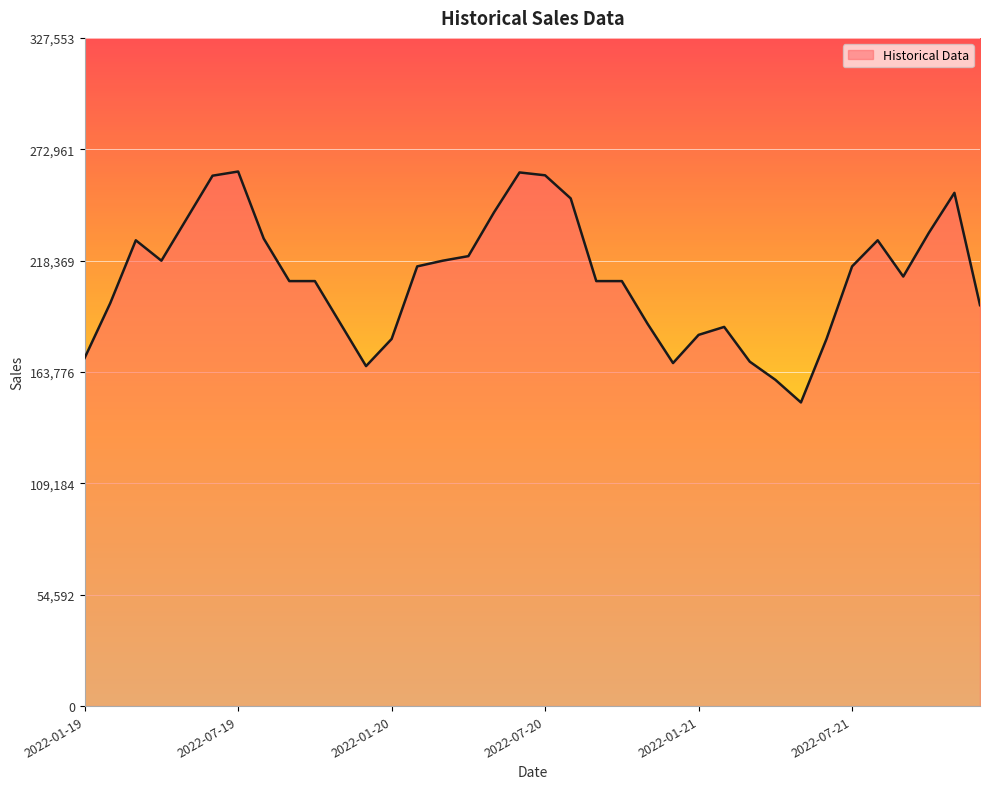

What is the smallest value displayed?

148852.0